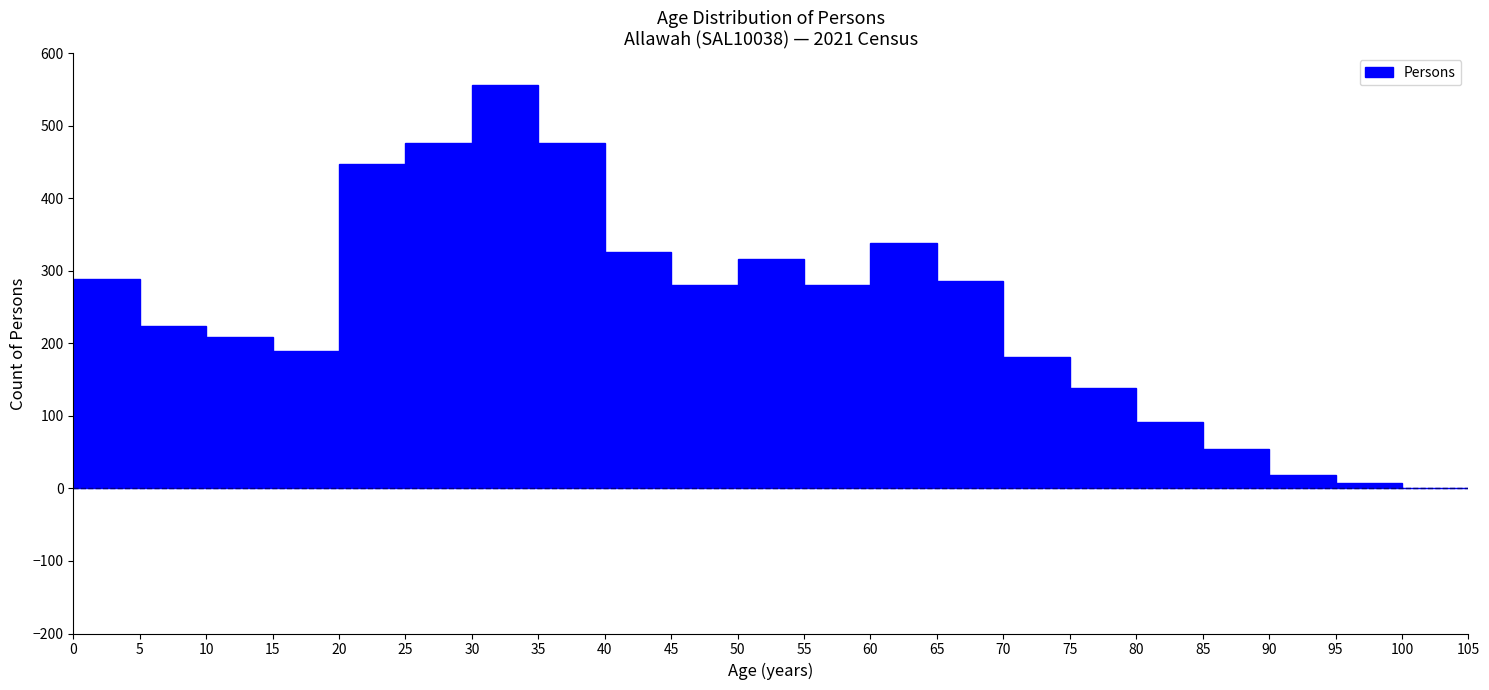

Reading left to right, list every bar in this chart as the range it spans on the x-axis followed by its height. The values are not printed on the chart, so give them approximately, as read against the axis.

0 to 5: 290
5 to 10: 220
10 to 15: 210
15 to 20: 190
20 to 25: 450
25 to 30: 480
30 to 35: 560
35 to 40: 480
40 to 45: 330
45 to 50: 280
50 to 55: 320
55 to 60: 280
60 to 65: 340
65 to 70: 290
70 to 75: 180
75 to 80: 140
80 to 85: 90
85 to 90: 60
90 to 95: 20
95 to 100: under 10
100 to 105: 0